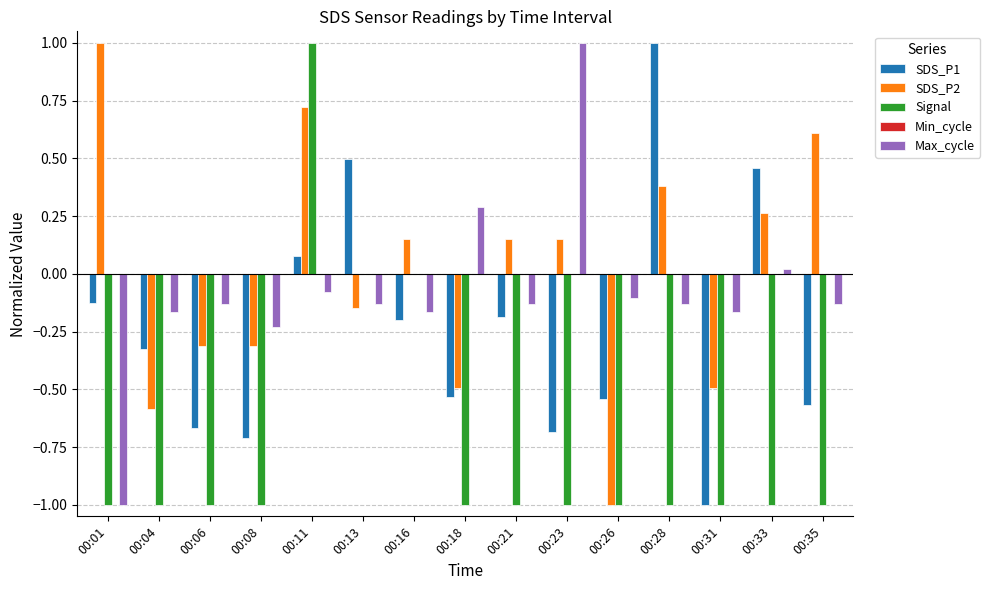

What is the sum of the Signal values at 00:06 and 00:28?

-2.0